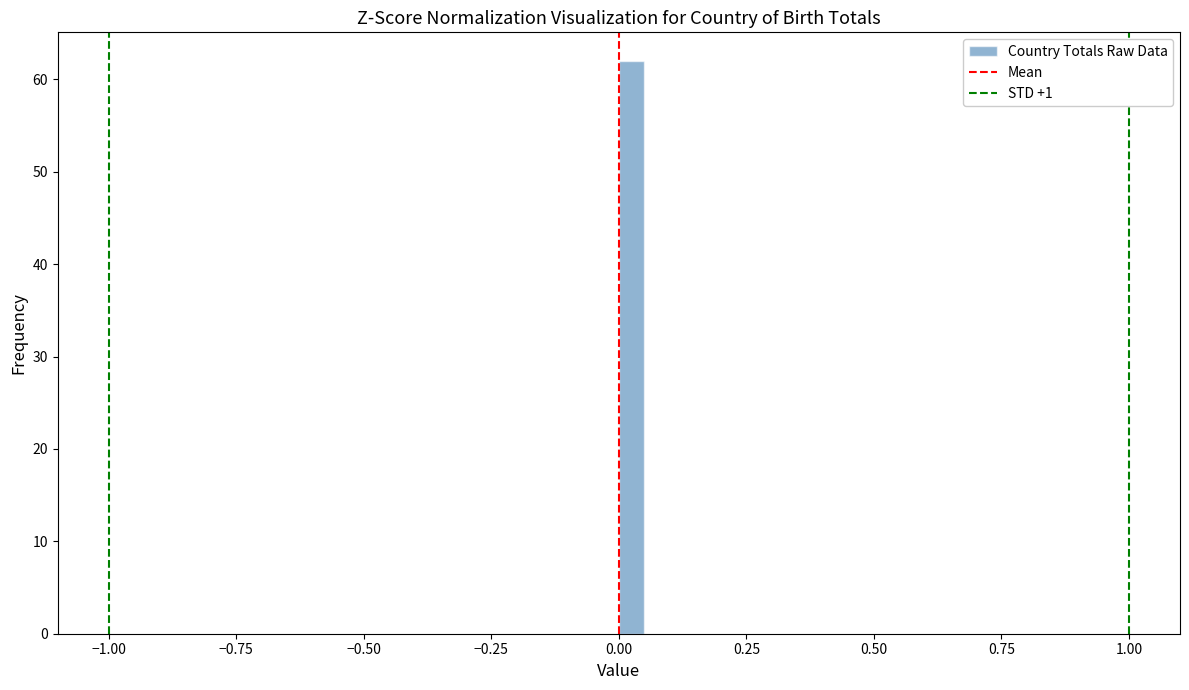

Read against the x-axis, roughly where is the centre of the tallest bar?

0.05